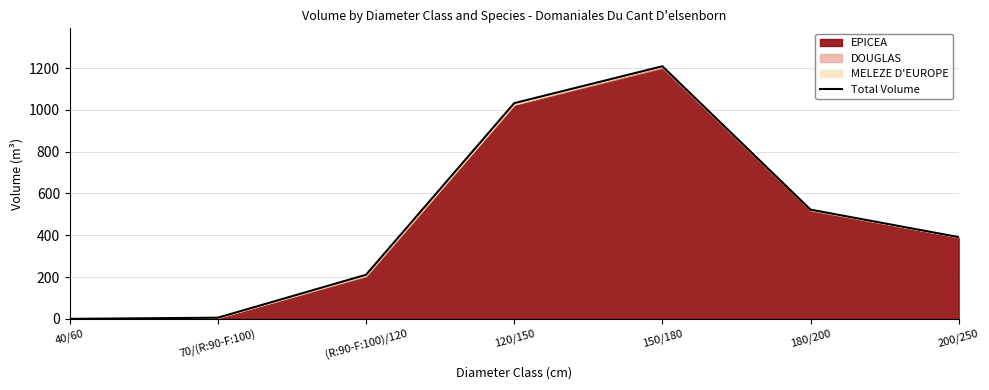

How many data points are less than 391?

3